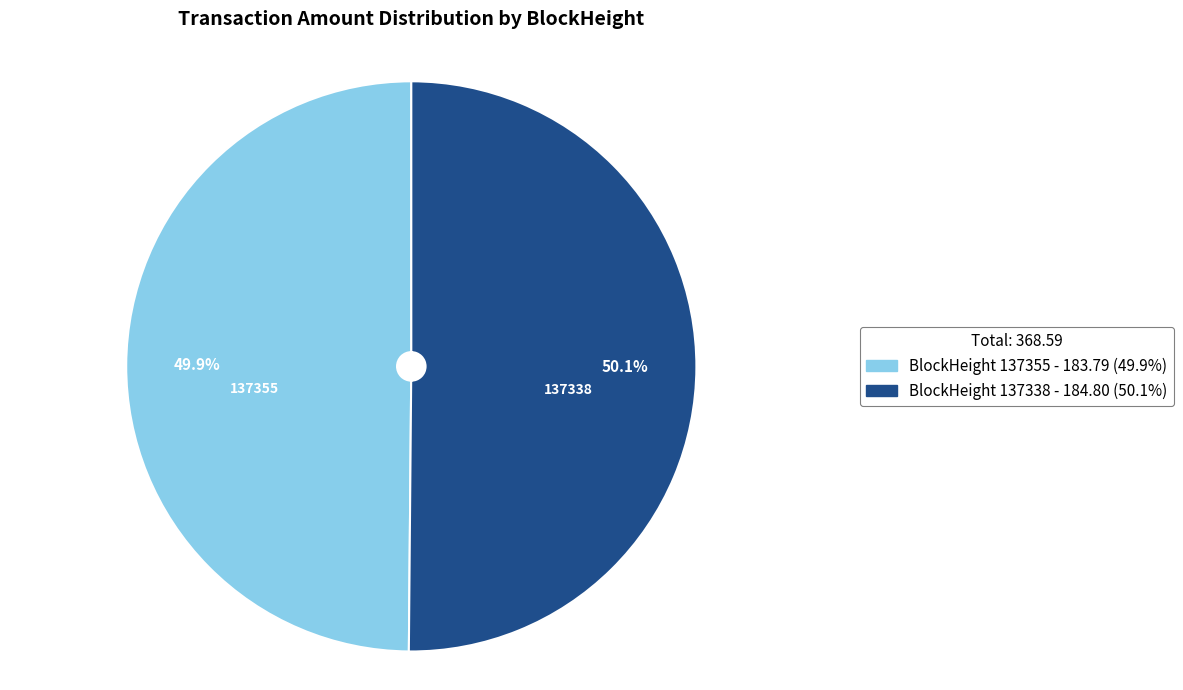

How many segments does this pie chart have?

2